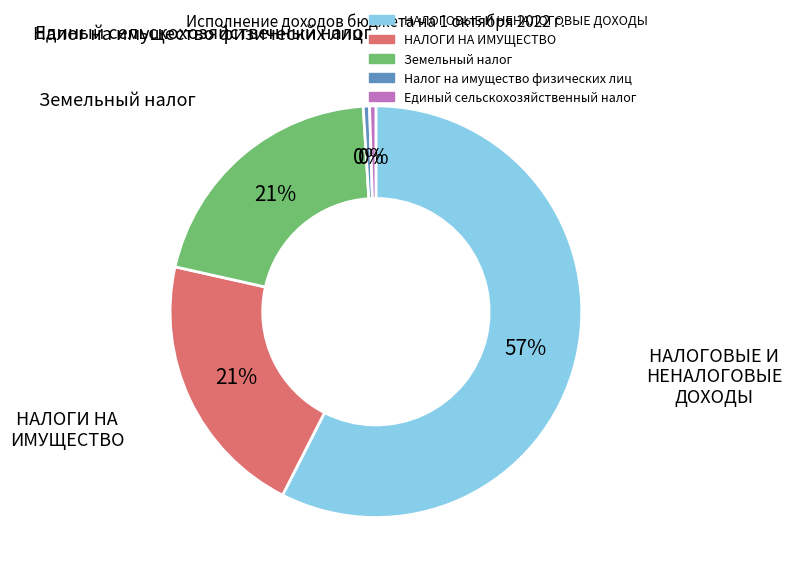

Does any single category account for the majority?

Yes